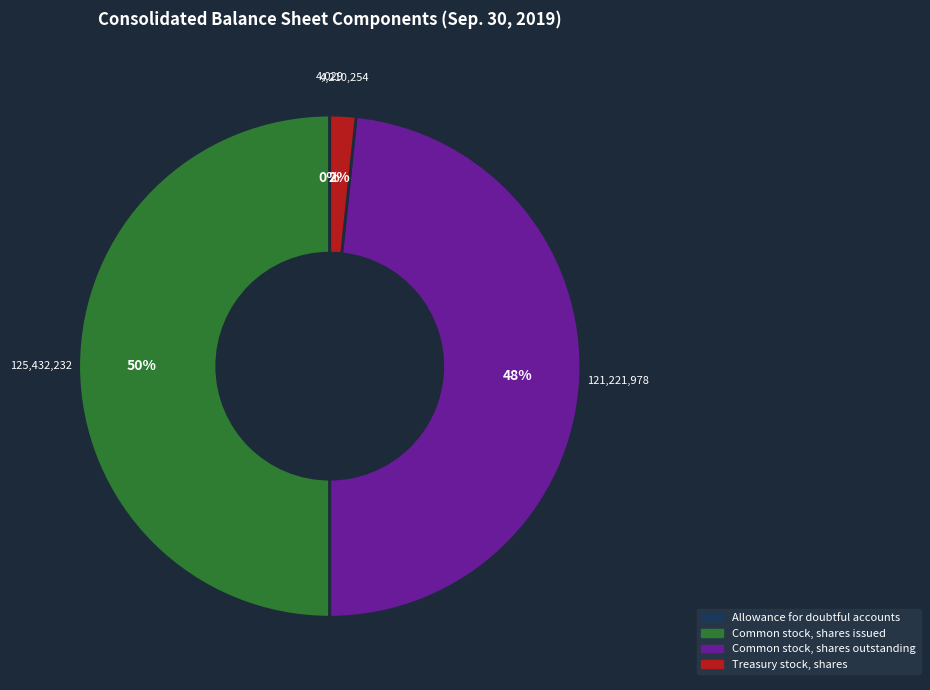

Is it true that Common stock, shares issued is 50% of the pie?

True